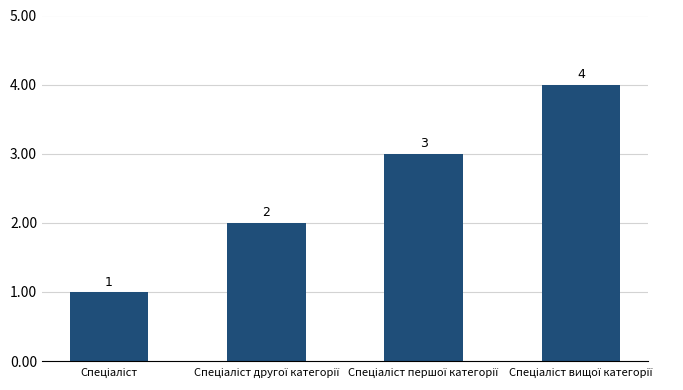

How many data points does each series have?

4